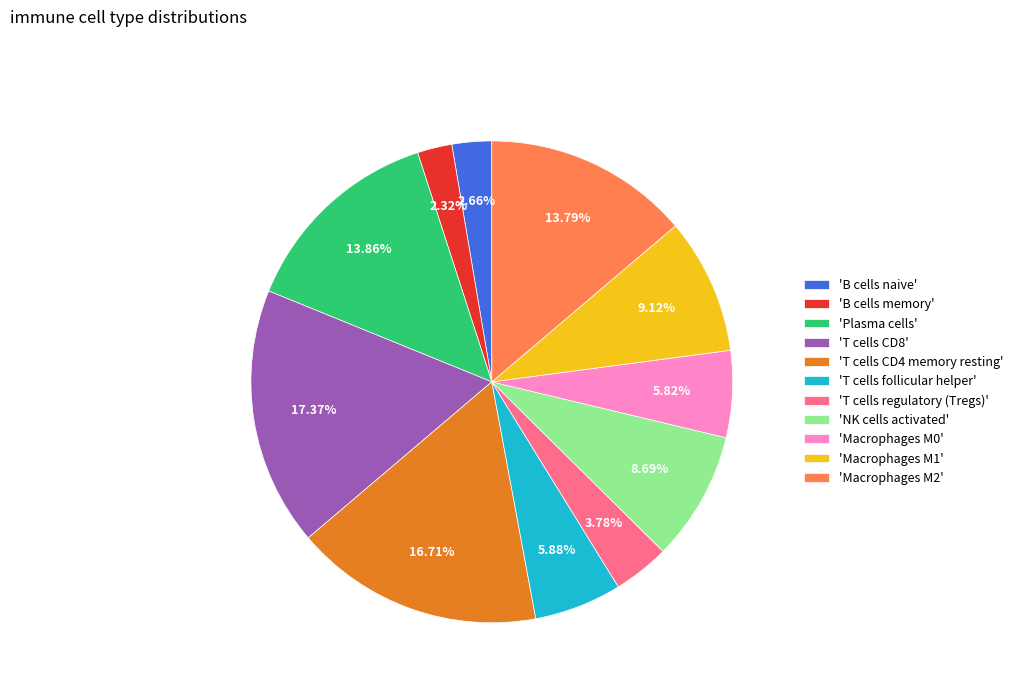

Combined, do 'T cells regulatory (Tregs)' and 'Macrophages M0' account for over 50%?

No